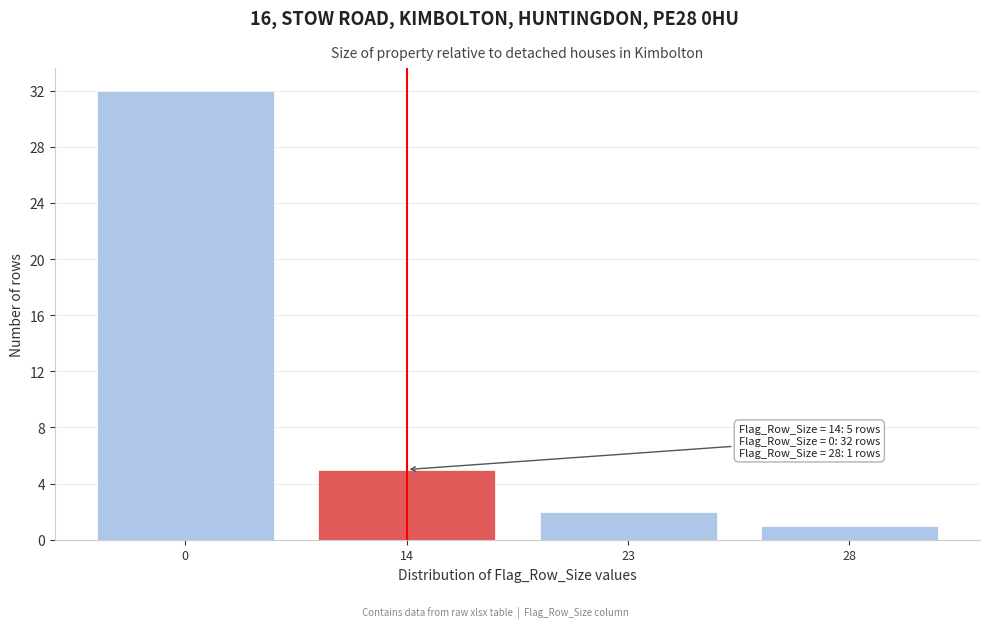

Reading left to right, what are all the values shown in this chart?

32	5	2	1